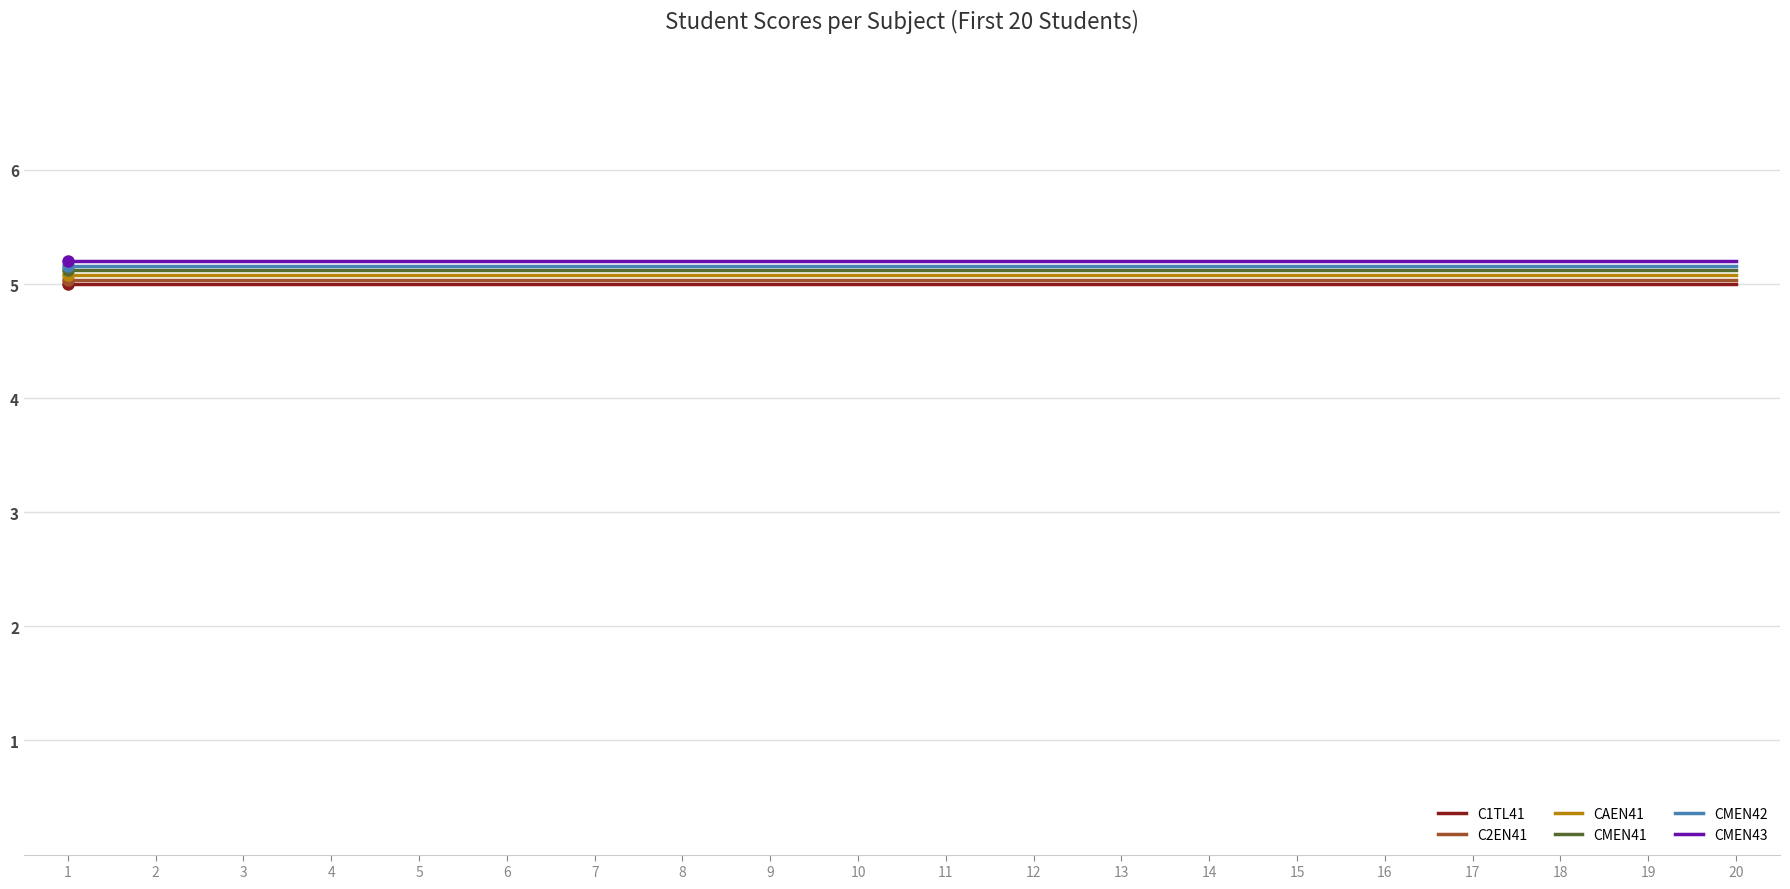

What is the lowest value of the C1TL41 series?

5.0